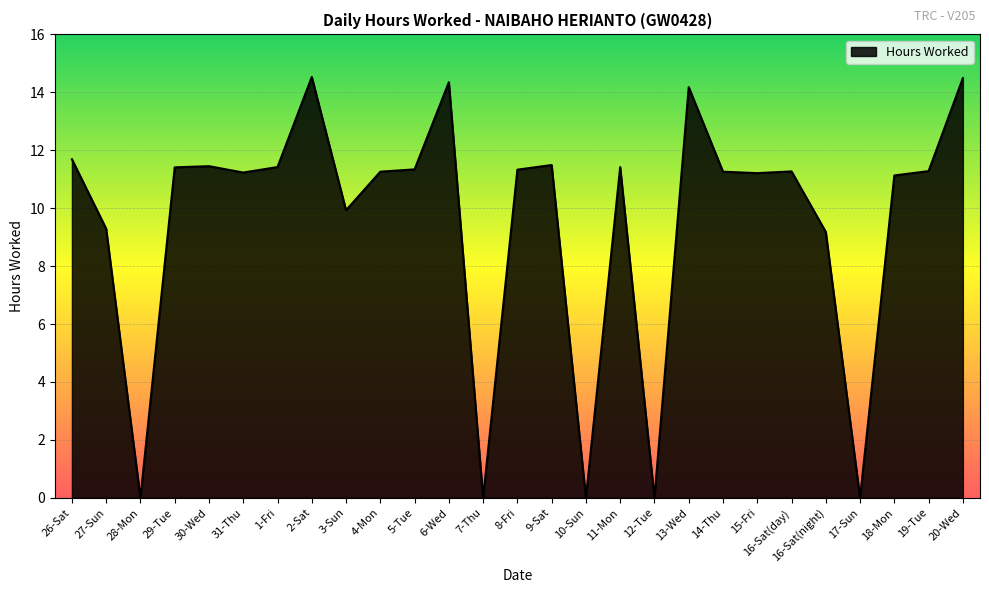

Between 26-Sat and 18-Mon, which is larger?

26-Sat